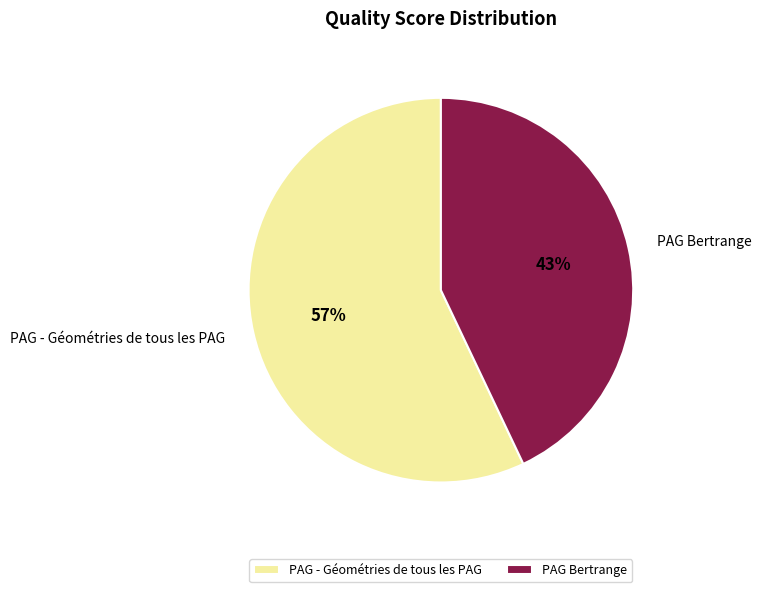

Does PAG - Géométries de tous les PAG represent more than half of the total?

Yes